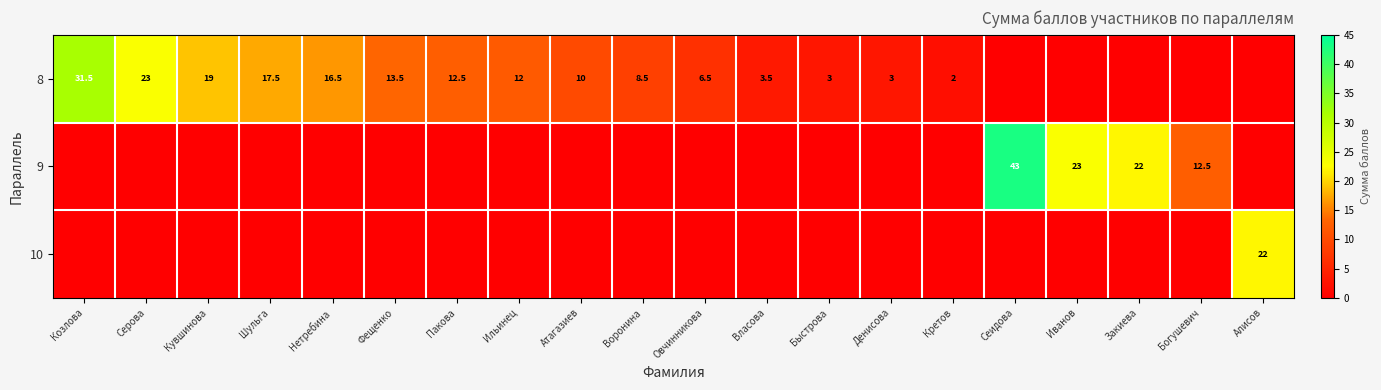

The value of 9 at Богушевич is 7.4. True or false?

False